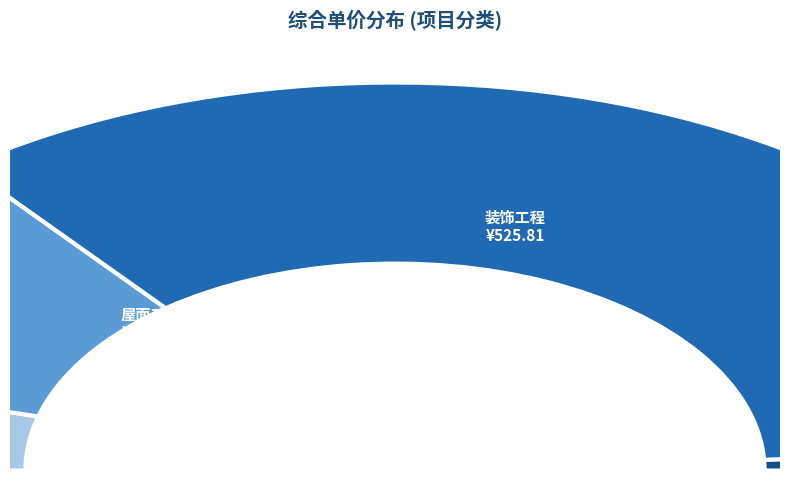

True or false: 屋面卷材防水 accounts for 7% of the total.

True